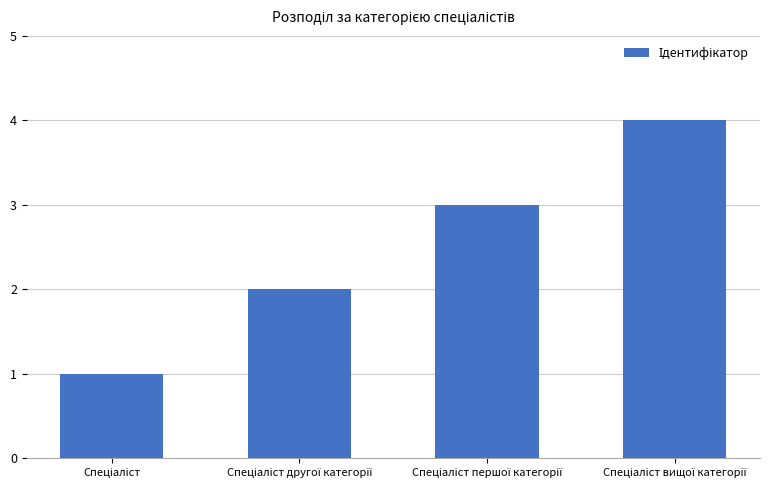

What is the difference between the maximum and minimum values?

3